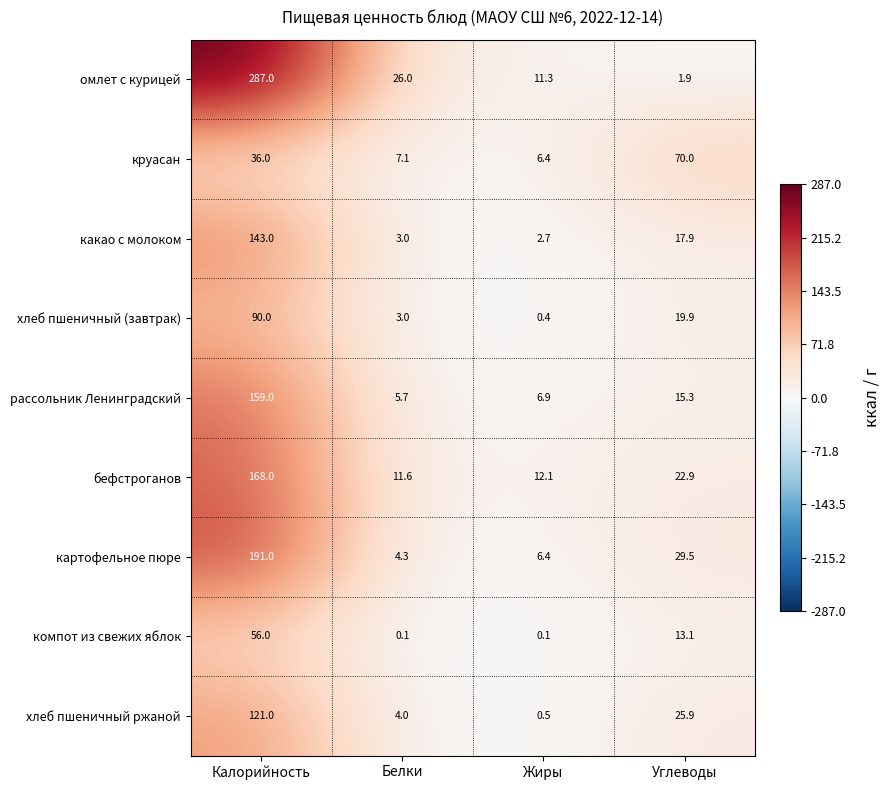

Which series has the widest spread of values?

омлет с курицей